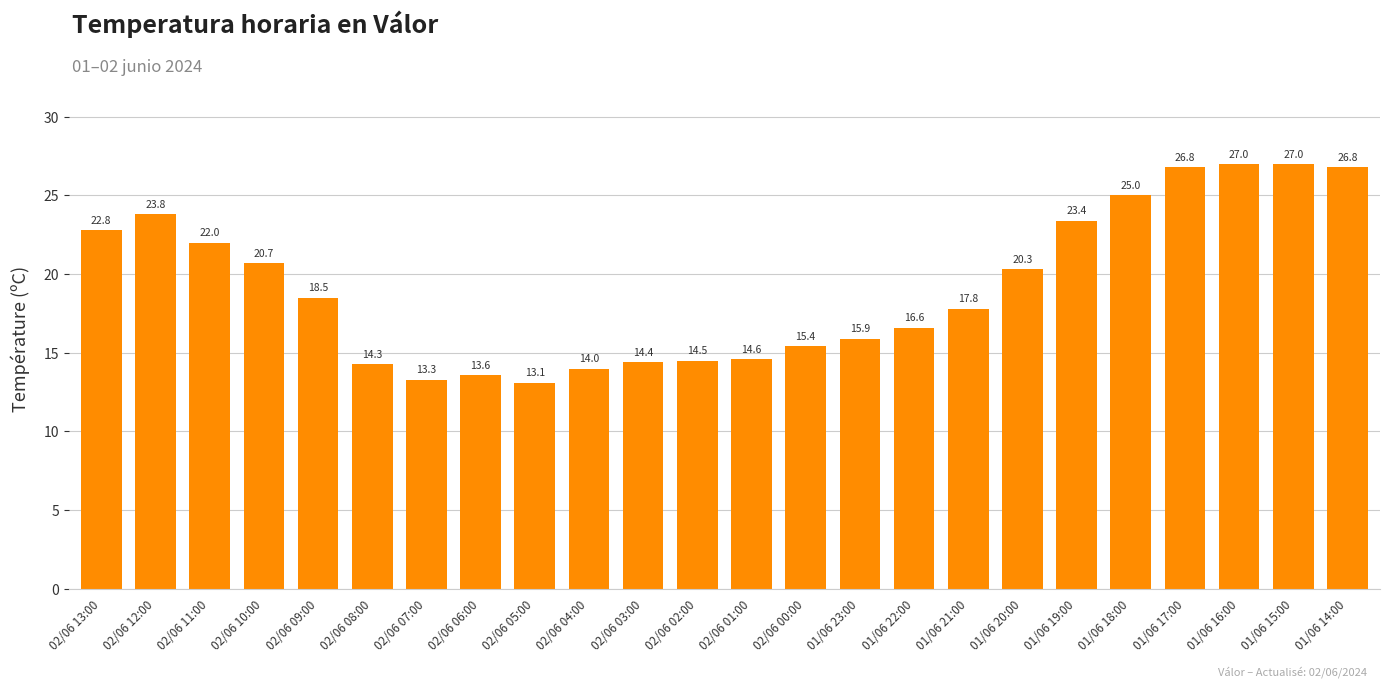

True or false: the data shows 28.3 at 01/06 21:00.

False